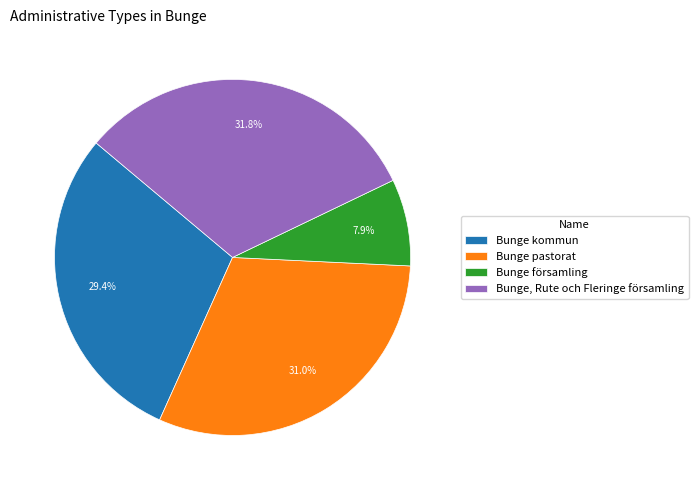

Rank the categories by value from lowest to highest.

Bunge församling, Bunge kommun, Bunge pastorat, Bunge, Rute och Fleringe församling